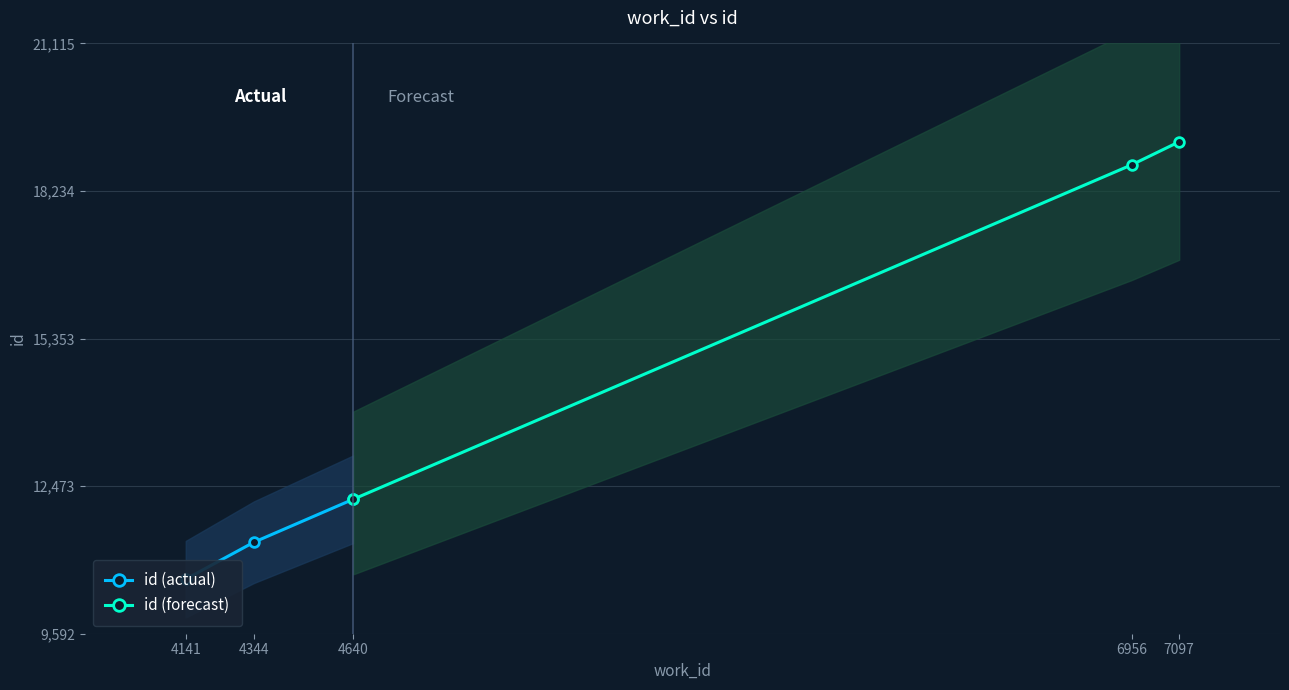

What is the value of the id (forecast) point at the 1st from the left?

12219